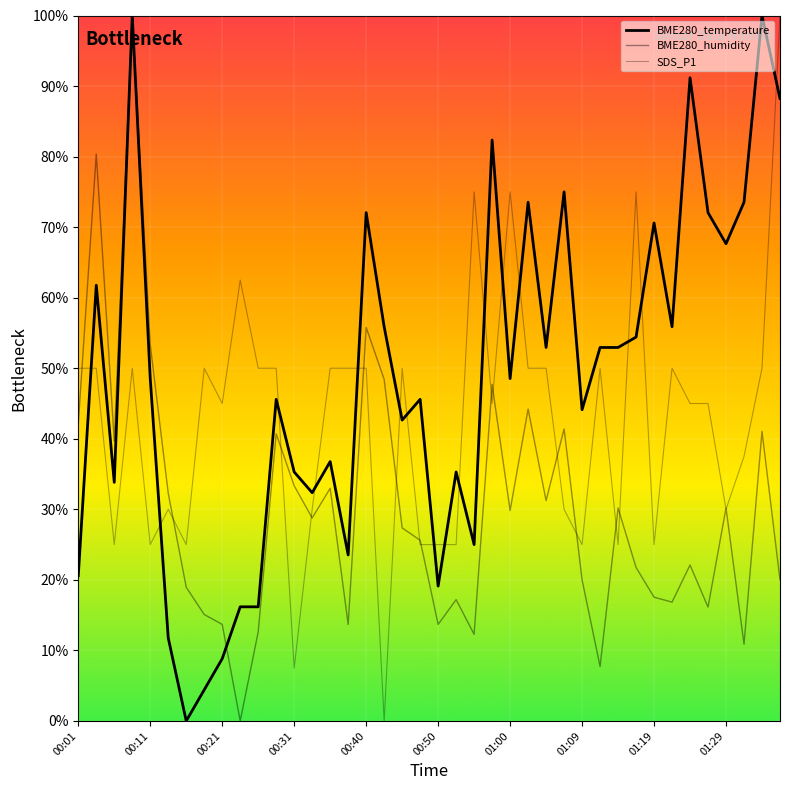

True or false: BME280_temperature has a value of 52.9 at 30.

True